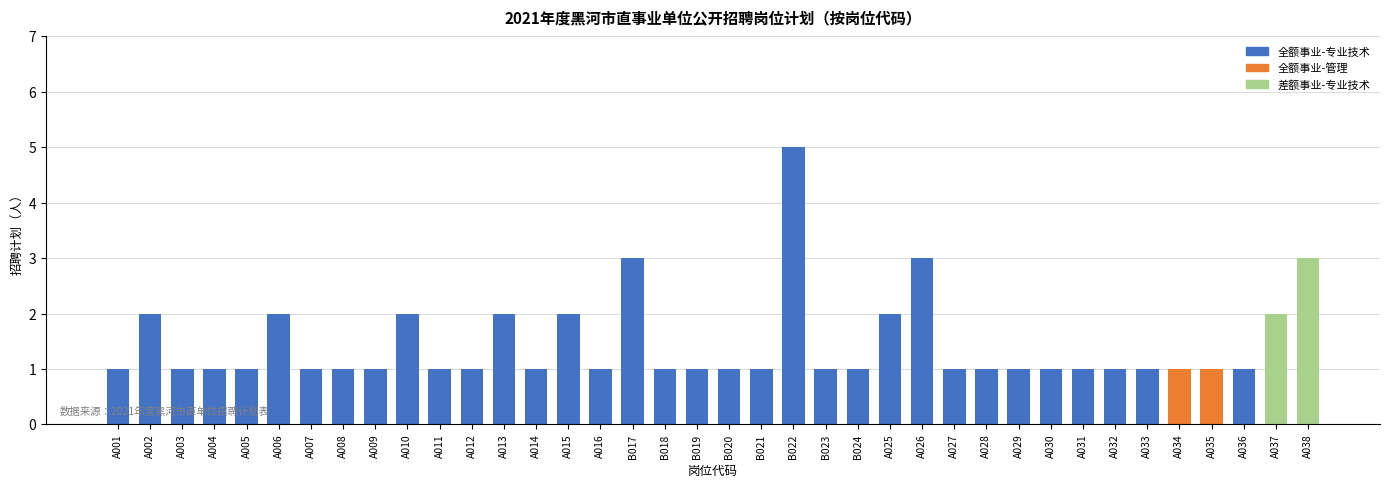

Is it true that the value at B020 is 1?

True